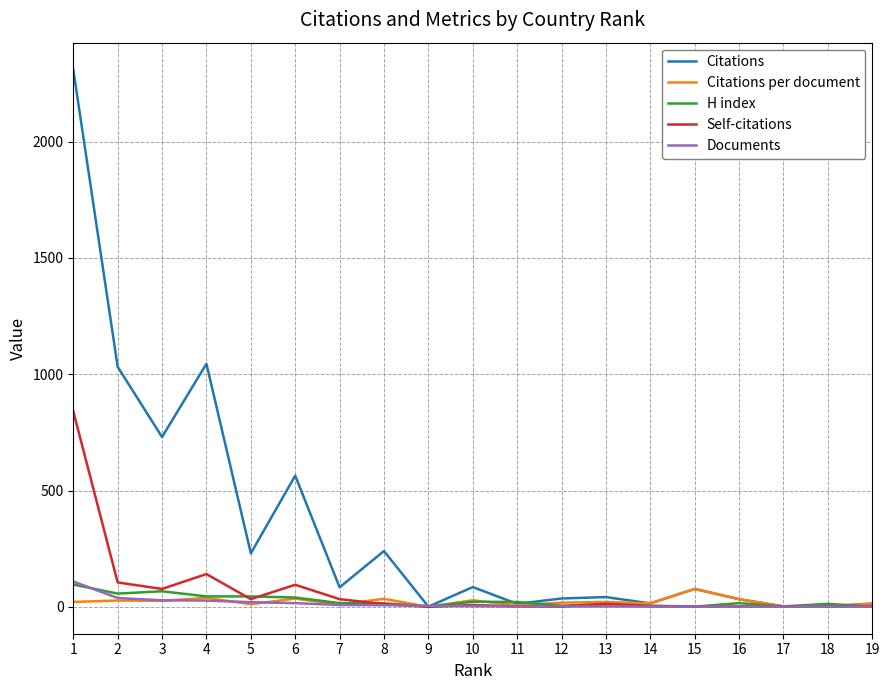

What is the maximum value for Documents?

109.0